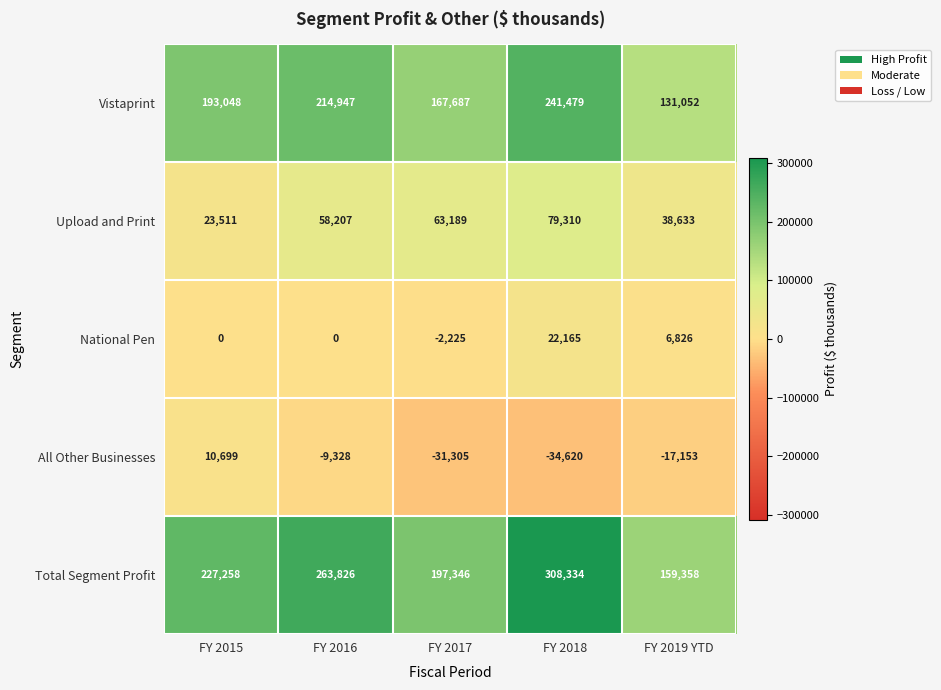

What is the lowest value of the National Pen series?

-2225